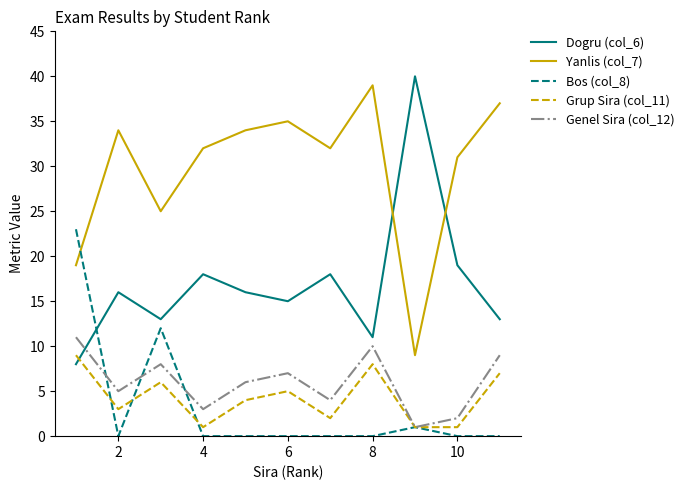

Does the chart have visible grid lines?

No